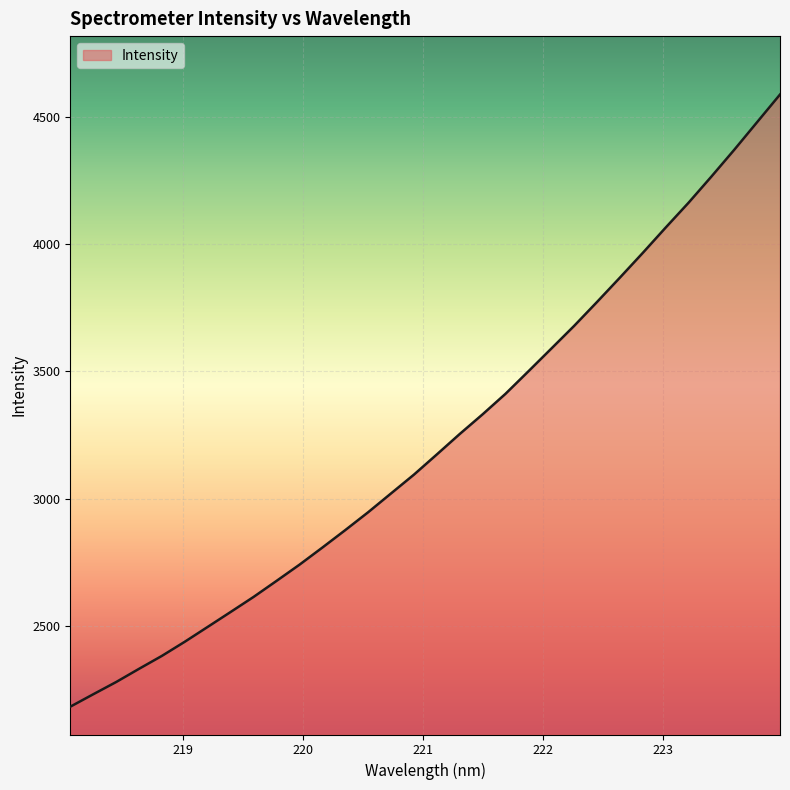

What is the minimum value shown in the chart?

2183.5